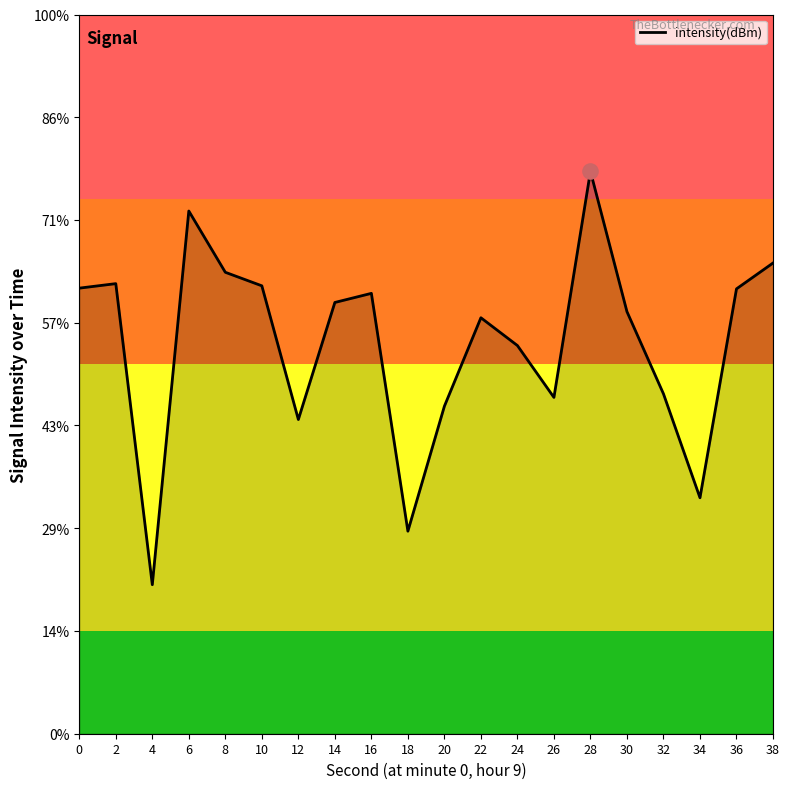

Between 22 and 30, which is larger?

30